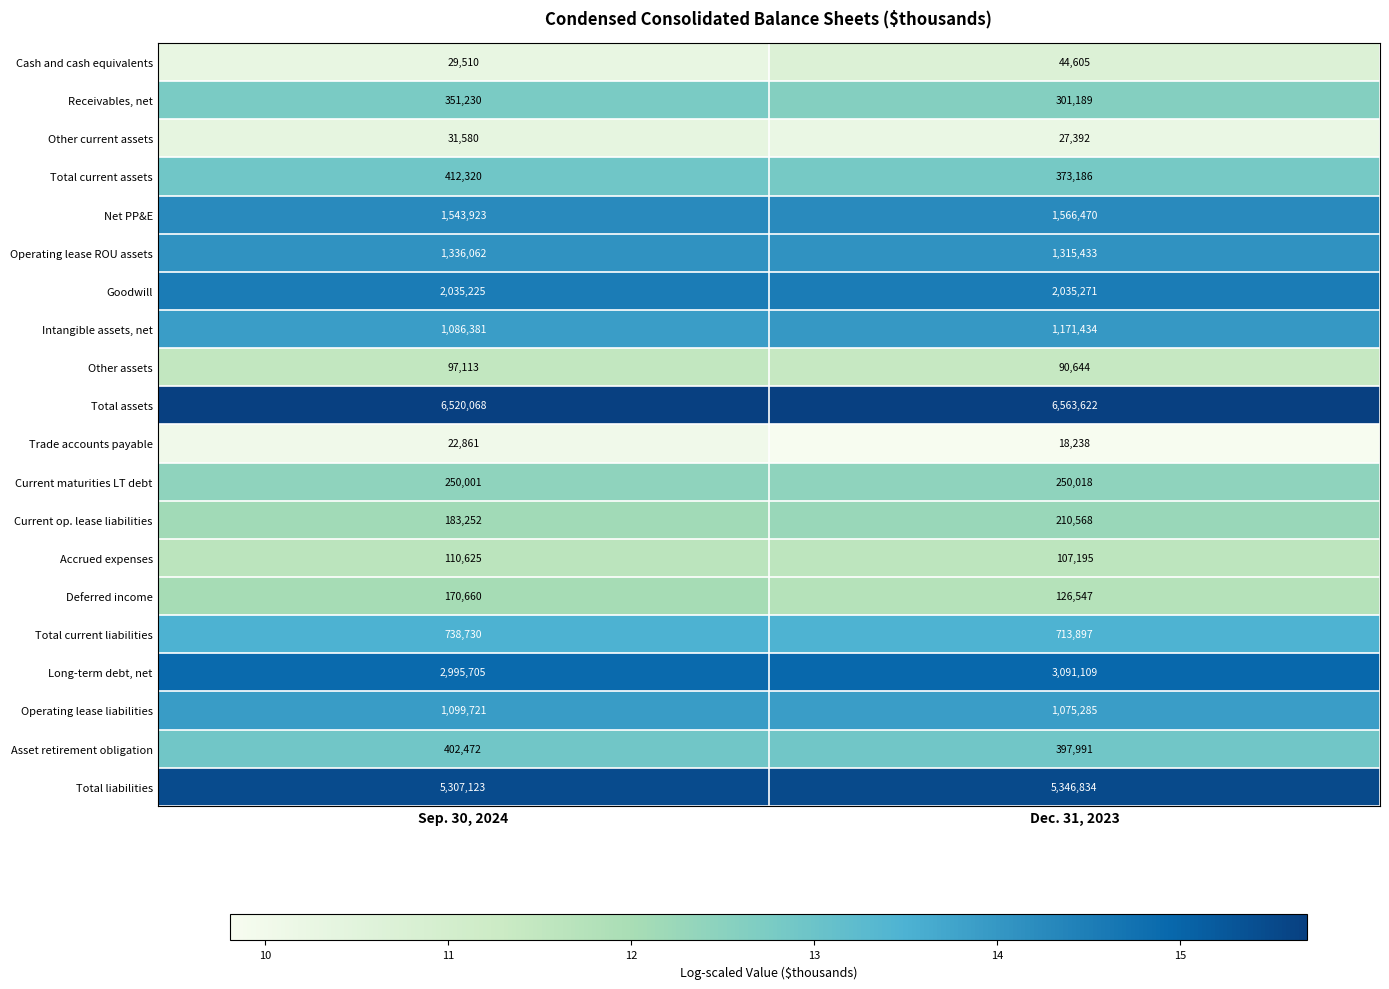

What is the spread (max minus min) of values at Dec. 31, 2023?

6545384